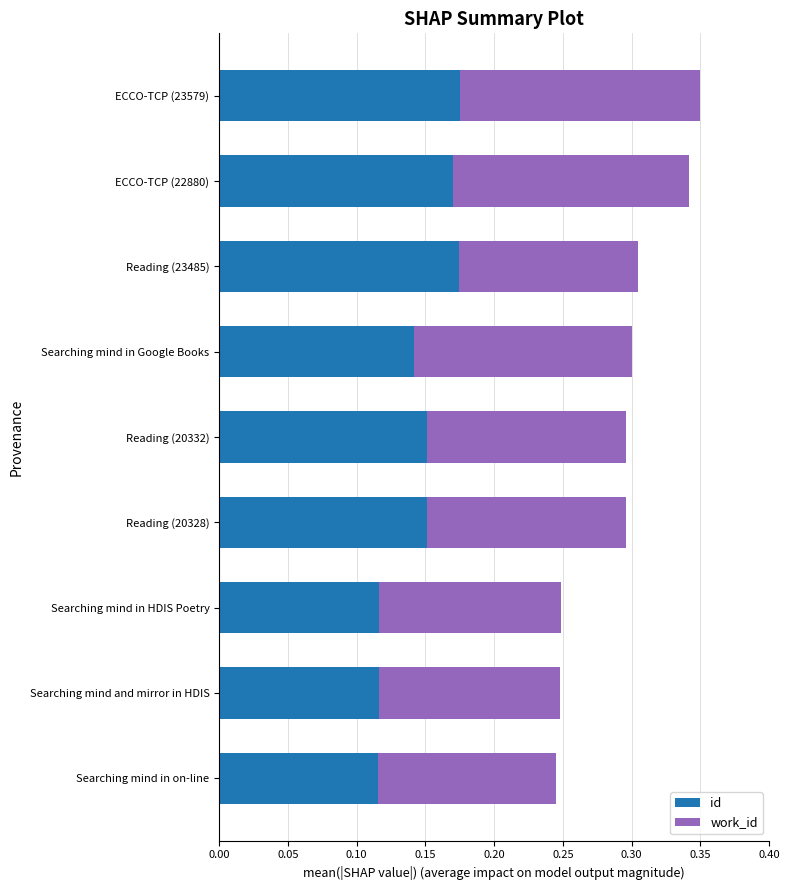

What is the total value across all series at Reading (20332)?

0.3